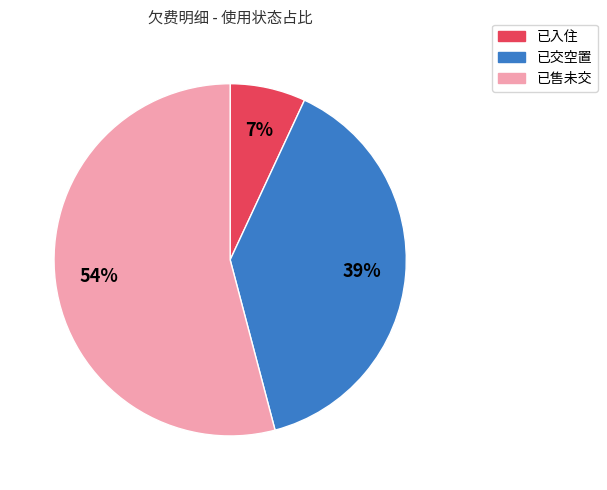

Is it true that 已售未交 is 54% of the pie?

True